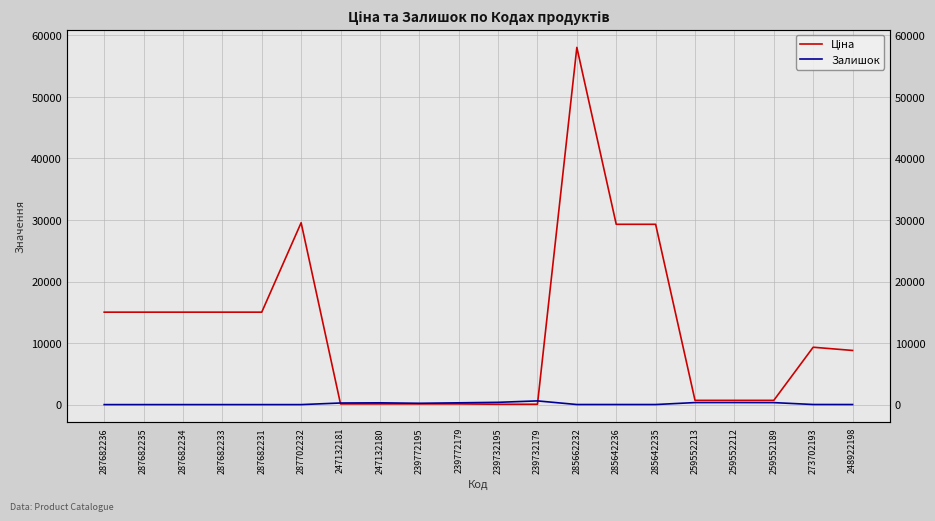

The Залишок series shows 0.0 at 287682233. True or false?

True